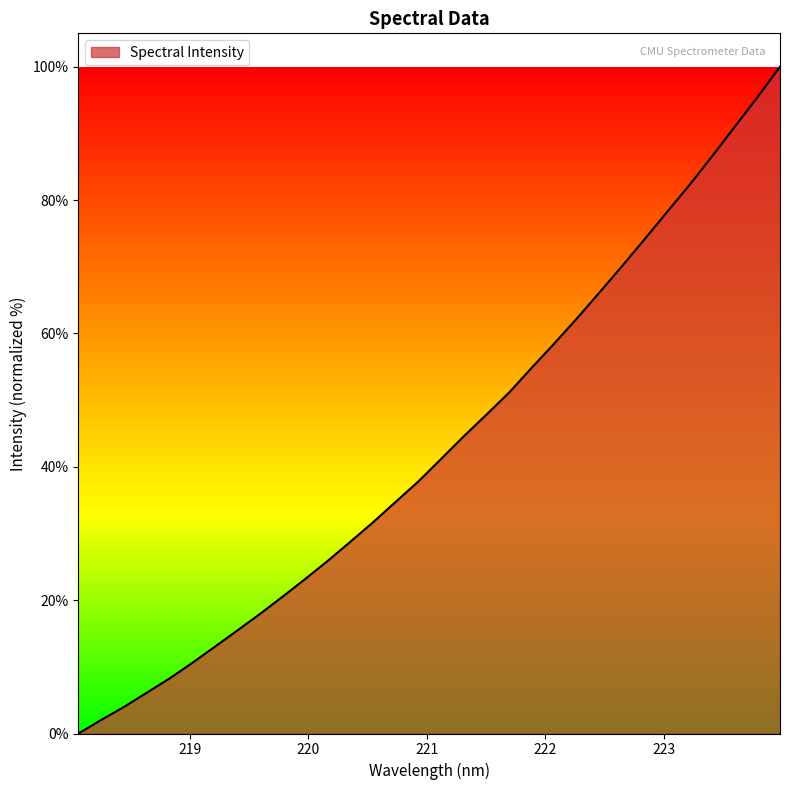

Does the chart have visible grid lines?

No